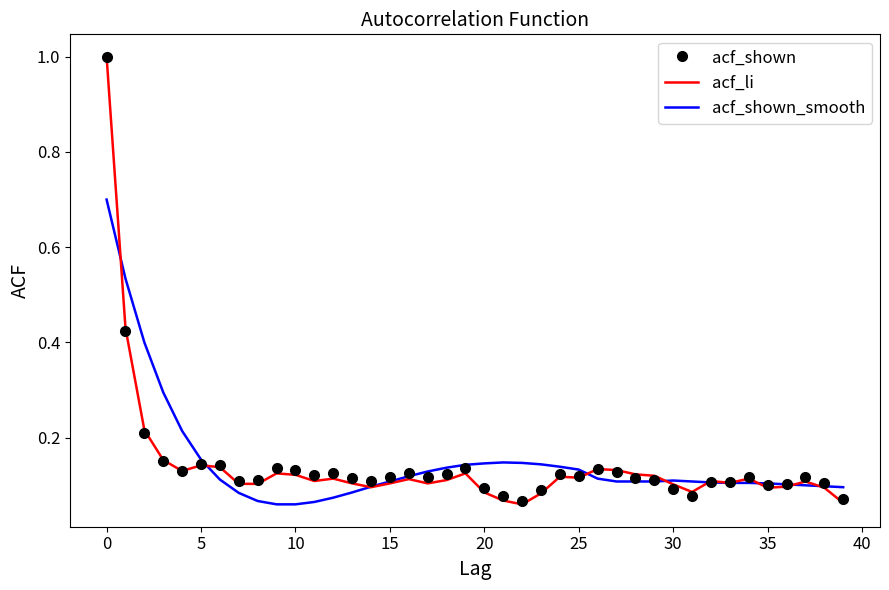

What is the maximum value shown in the chart?

1.0